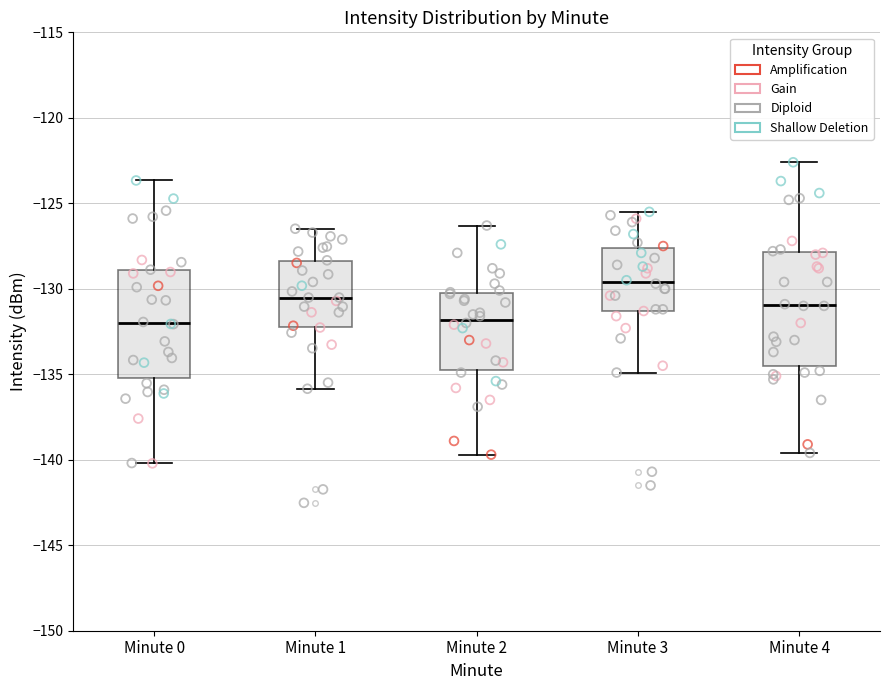

Where does the median line of the box for Minute 1 sit on the y-axis? The values are not printed on the chart, so give them approximately, as read against the axis.

-130.5